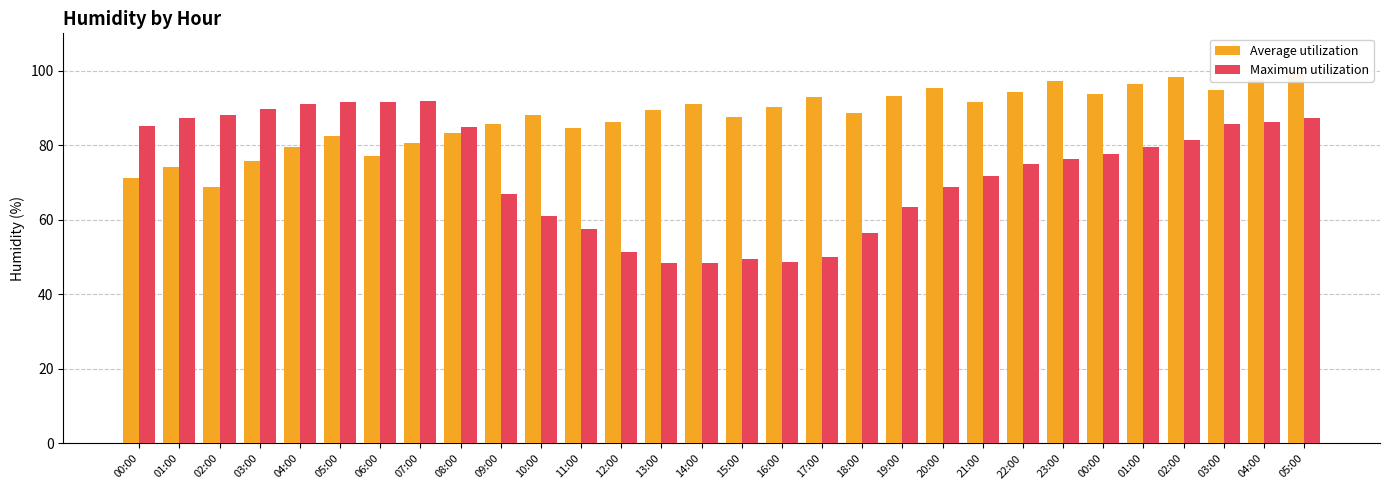

How many data points in Maximum utilization are less than 77?

15